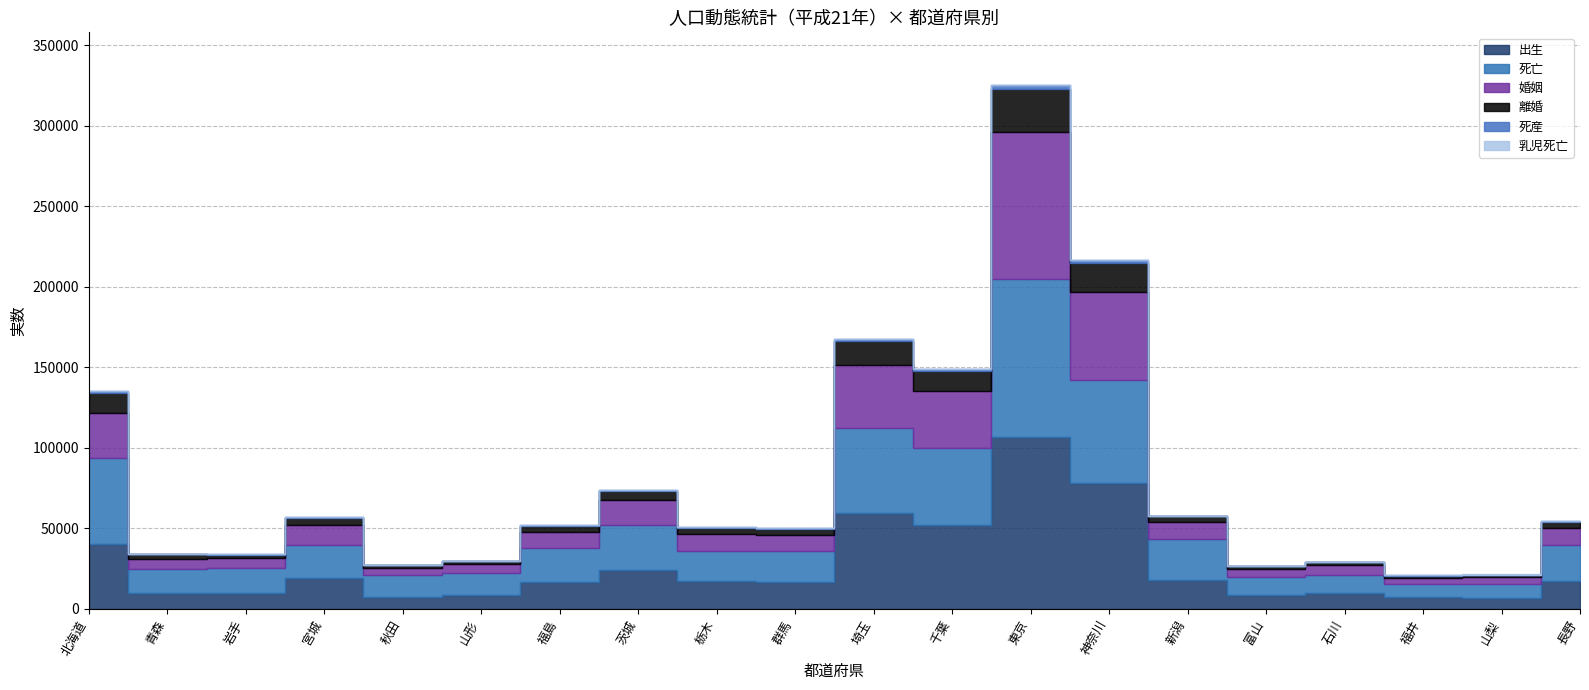

Which series has the largest range (max minus min)?

出生